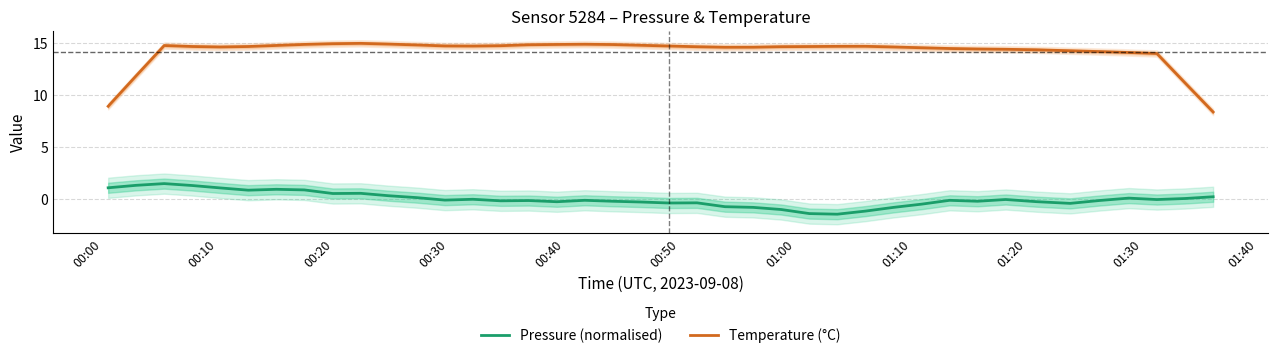

What is the lowest value of the Temperature (°C) series?

8.4